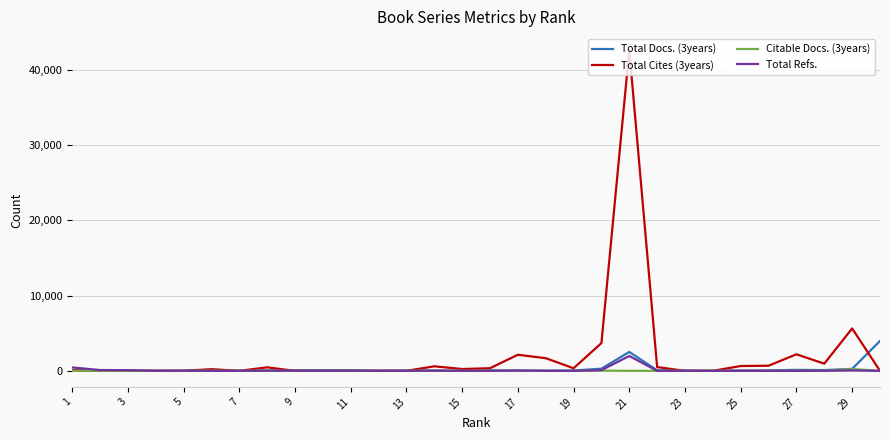

Which series has the largest range (max minus min)?

Total Cites (3years)